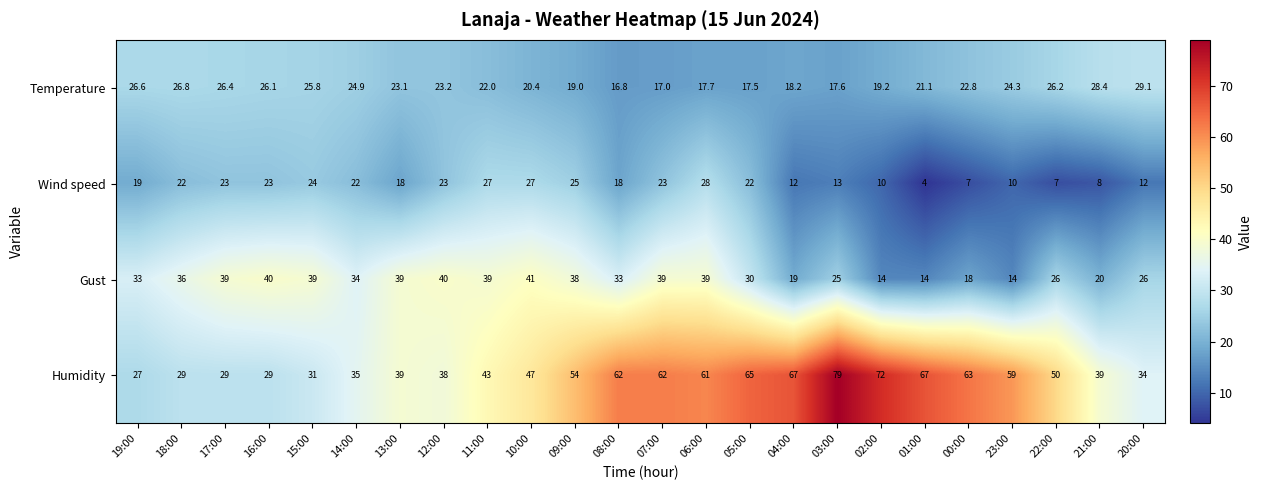

Where does the Humidity series first go above 50?

09:00